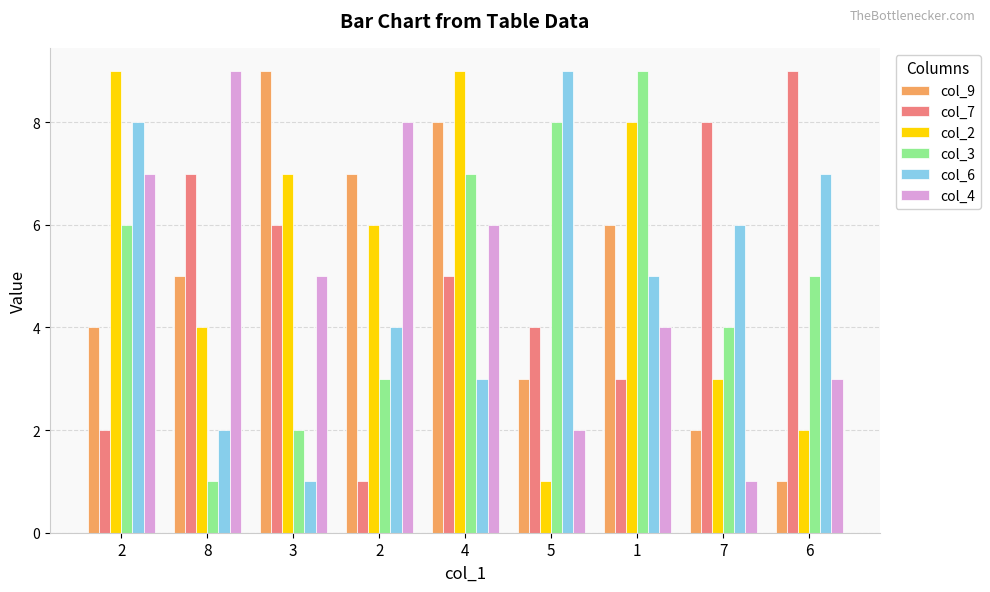

What is the label of the 5th bar from the right?

4